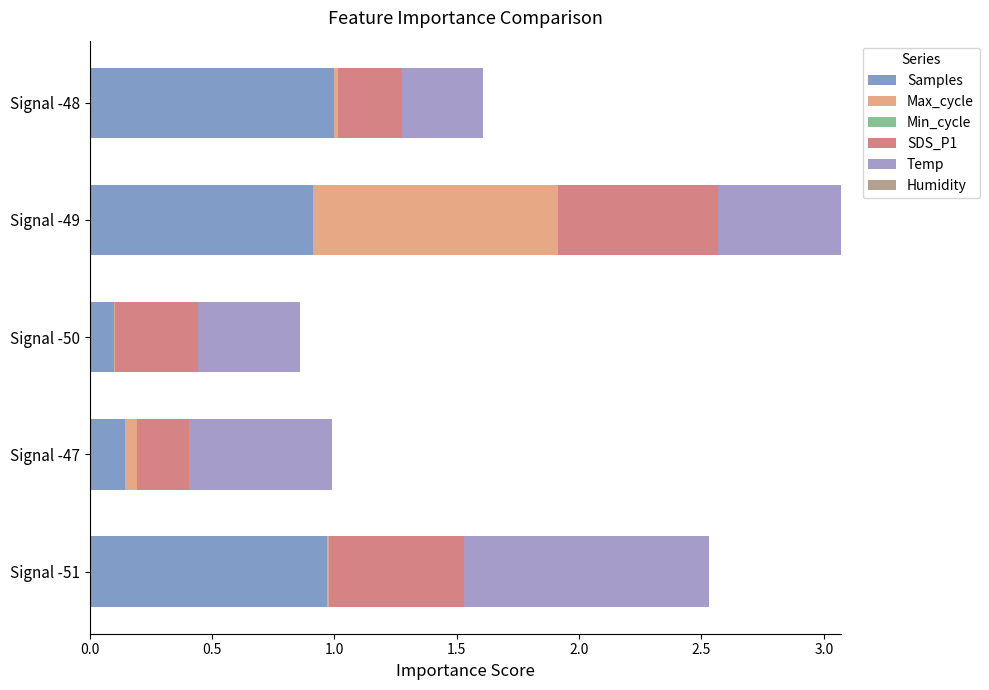

What is the maximum value for Samples?

1.0